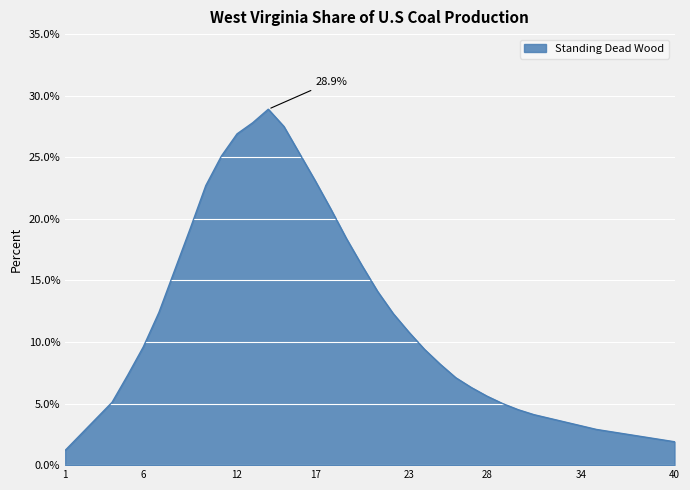

What is the difference between the maximum and minimum values?

27.7